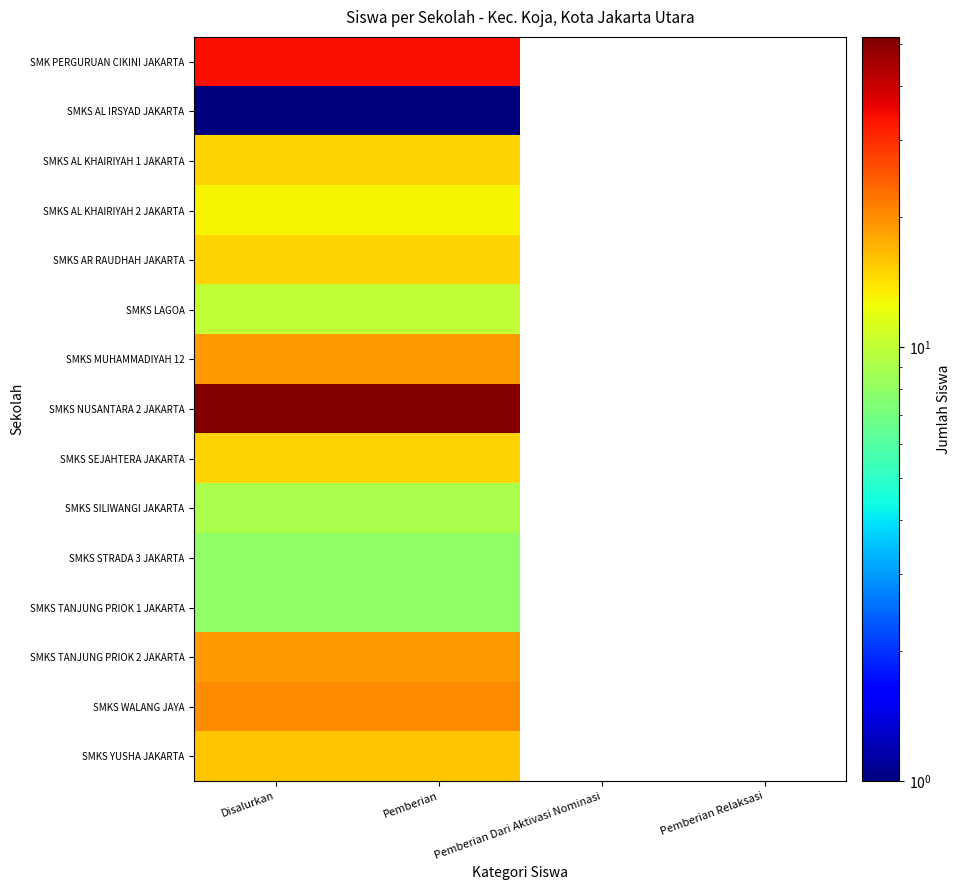

Reading left to right, what are all the values shown in this chart?

SMK PERGURUAN CIKINI JAKARTA: Disalurkan=34	Pemberian=34	Pemberian Dari Aktivasi Nominasi=0	Pemberian Relaksasi=0
SMKS AL IRSYAD JAKARTA: Disalurkan=1	Pemberian=1	Pemberian Dari Aktivasi Nominasi=0	Pemberian Relaksasi=0
SMKS AL KHAIRIYAH 1 JAKARTA: Disalurkan=15	Pemberian=15	Pemberian Dari Aktivasi Nominasi=0	Pemberian Relaksasi=0
SMKS AL KHAIRIYAH 2 JAKARTA: Disalurkan=13	Pemberian=13	Pemberian Dari Aktivasi Nominasi=0	Pemberian Relaksasi=0
SMKS AR RAUDHAH JAKARTA: Disalurkan=15	Pemberian=15	Pemberian Dari Aktivasi Nominasi=0	Pemberian Relaksasi=0
SMKS LAGOA: Disalurkan=10	Pemberian=10	Pemberian Dari Aktivasi Nominasi=0	Pemberian Relaksasi=0
SMKS MUHAMMADIYAH 12: Disalurkan=19	Pemberian=19	Pemberian Dari Aktivasi Nominasi=0	Pemberian Relaksasi=0
SMKS NUSANTARA 2 JAKARTA: Disalurkan=51	Pemberian=51	Pemberian Dari Aktivasi Nominasi=0	Pemberian Relaksasi=0
SMKS SEJAHTERA JAKARTA: Disalurkan=15	Pemberian=15	Pemberian Dari Aktivasi Nominasi=0	Pemberian Relaksasi=0
SMKS SILIWANGI JAKARTA: Disalurkan=9	Pemberian=9	Pemberian Dari Aktivasi Nominasi=0	Pemberian Relaksasi=0
SMKS STRADA 3 JAKARTA: Disalurkan=8	Pemberian=8	Pemberian Dari Aktivasi Nominasi=0	Pemberian Relaksasi=0
SMKS TANJUNG PRIOK 1 JAKARTA: Disalurkan=8	Pemberian=8	Pemberian Dari Aktivasi Nominasi=0	Pemberian Relaksasi=0
SMKS TANJUNG PRIOK 2 JAKARTA: Disalurkan=19	Pemberian=19	Pemberian Dari Aktivasi Nominasi=0	Pemberian Relaksasi=0
SMKS WALANG JAYA: Disalurkan=20	Pemberian=20	Pemberian Dari Aktivasi Nominasi=0	Pemberian Relaksasi=0
SMKS YUSHA JAKARTA: Disalurkan=16	Pemberian=16	Pemberian Dari Aktivasi Nominasi=0	Pemberian Relaksasi=0